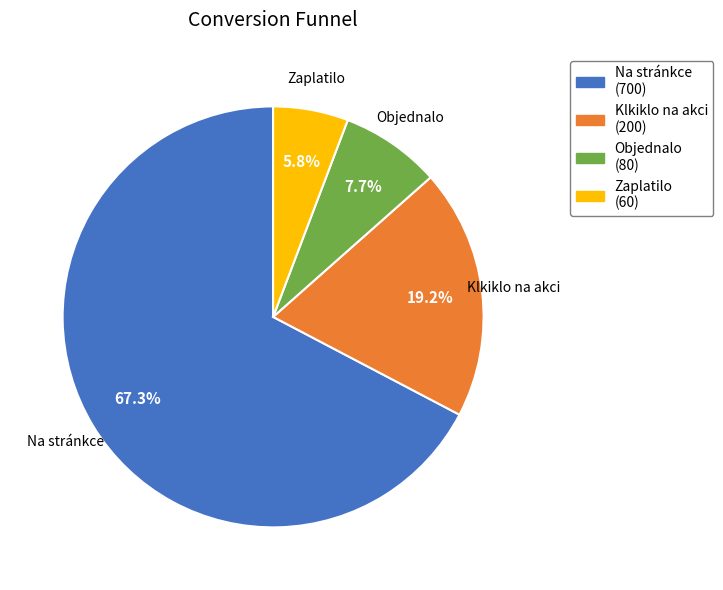

Does Objednalo account for over 50% of the chart?

No